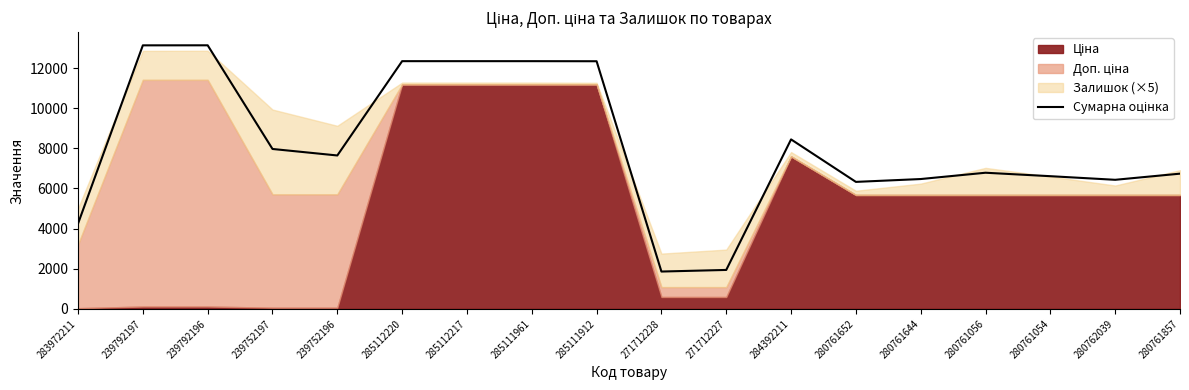

What is the average value?

8169.9